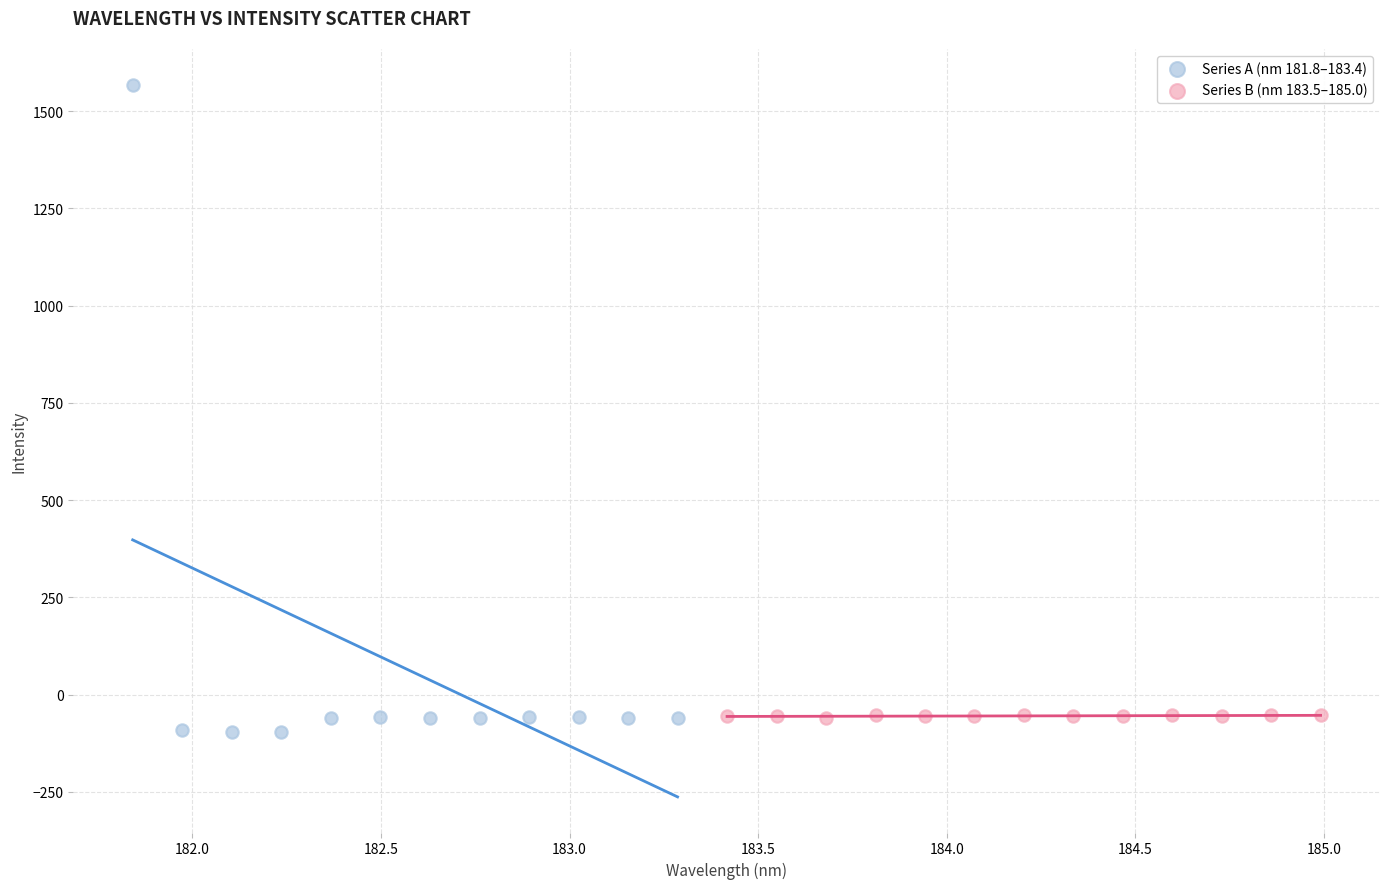

Which series contains the highest Y value?

Series A (nm 181.8–183.4)